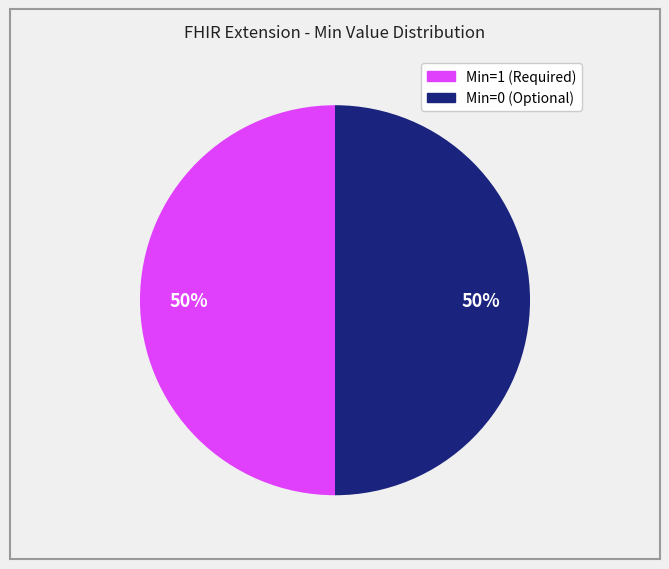

To the nearest percent, what is the difference between the largest and smallest slice percentages?

0%